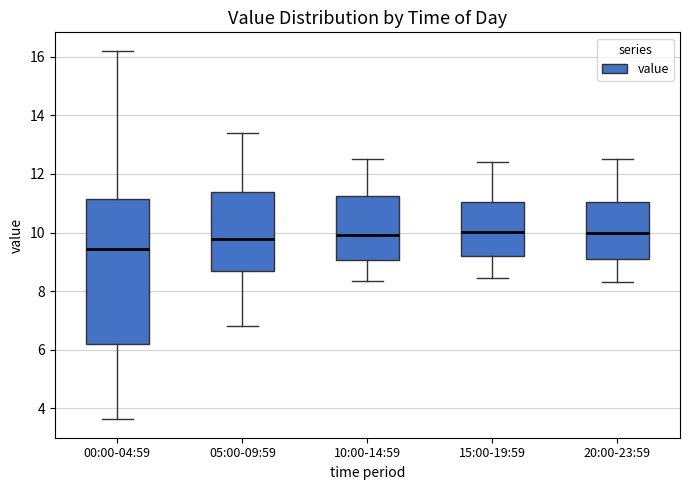

Reading left to right, transcribe this box plot: for each box, give where its median line is, the range the box spans, and where its two whiskers end, as read against the y-axis. The values are not printed on the chart, so give them approximately, as read against the axis.

00:00-04:59: median 9.4, box 6.2 to 11.2, whiskers 3.6 to 16.2
05:00-09:59: median 9.8, box 8.6 to 11.4, whiskers 6.8 to 13.4
10:00-14:59: median 10.0, box 9.0 to 11.2, whiskers 8.4 to 12.6
15:00-19:59: median 10.0, box 9.2 to 11.0, whiskers 8.4 to 12.4
20:00-23:59: median 10.0, box 9.2 to 11.0, whiskers 8.4 to 12.6